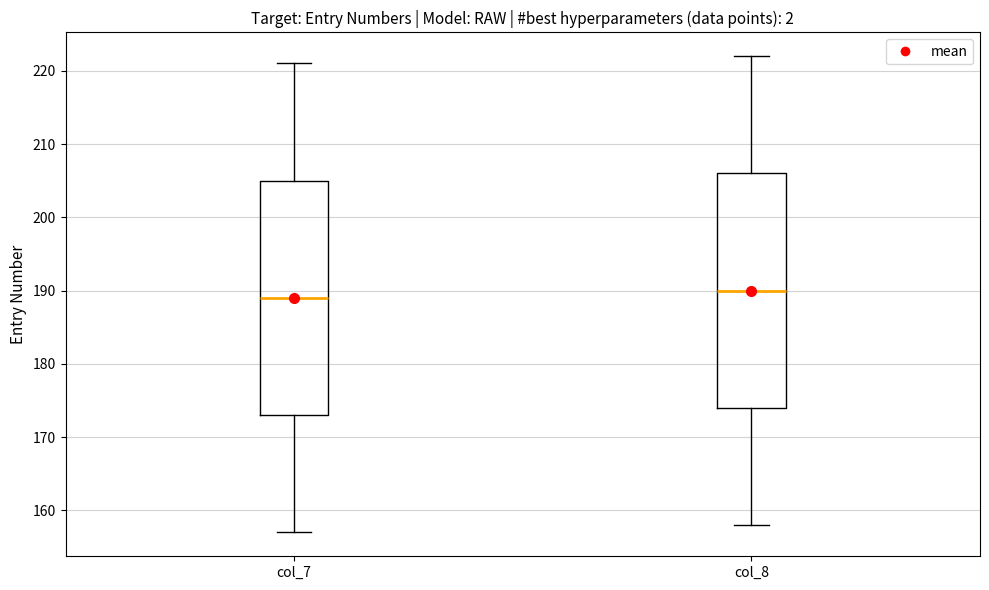

Where does the median line of the box for col_7 sit on the y-axis? The values are not printed on the chart, so give them approximately, as read against the axis.

189